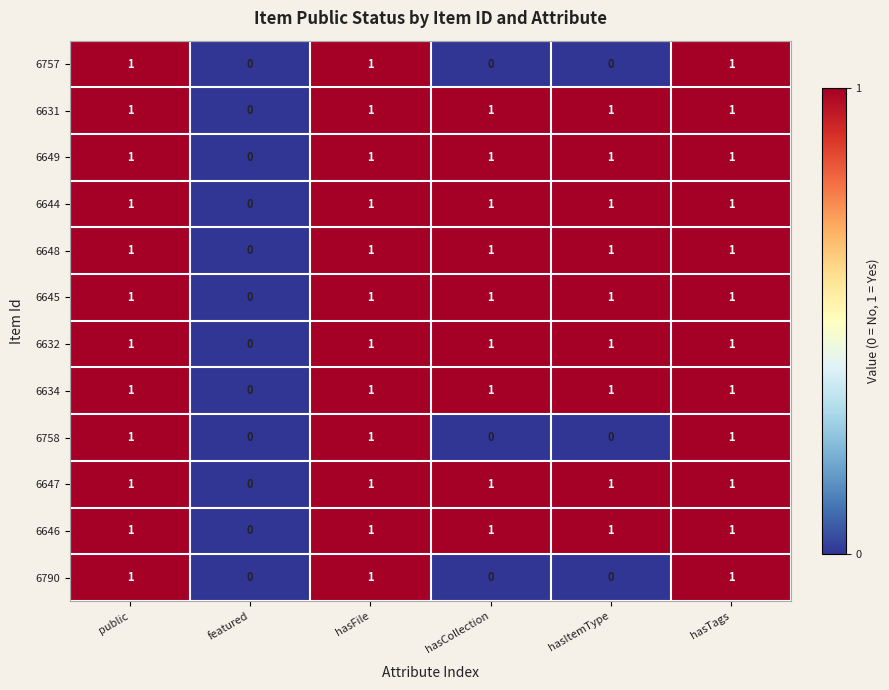

What is the sum of all 6634 values?

5